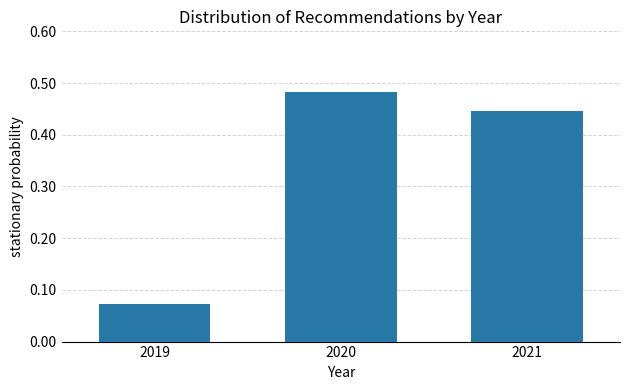

Which has a higher value, 2021 or 2019?

2021